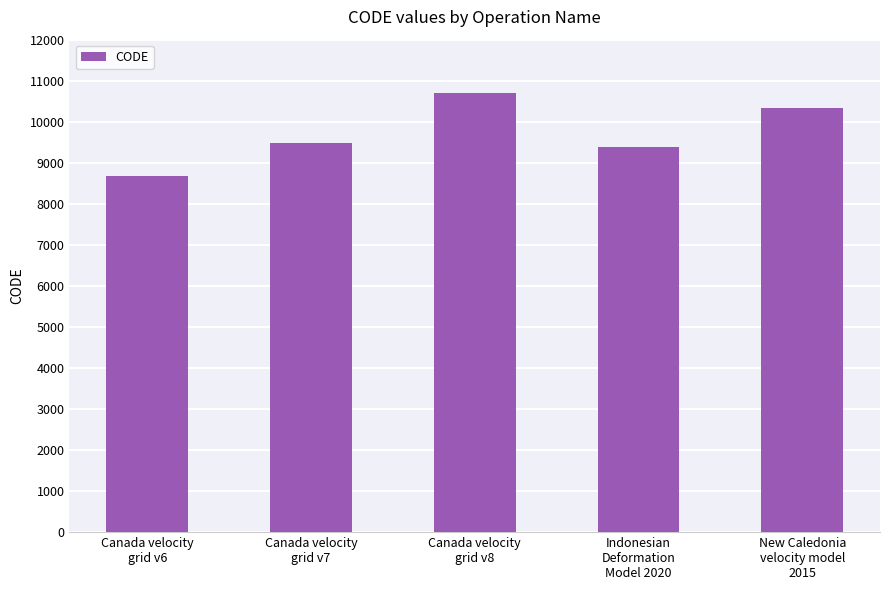

What is the sum of all values?

48564